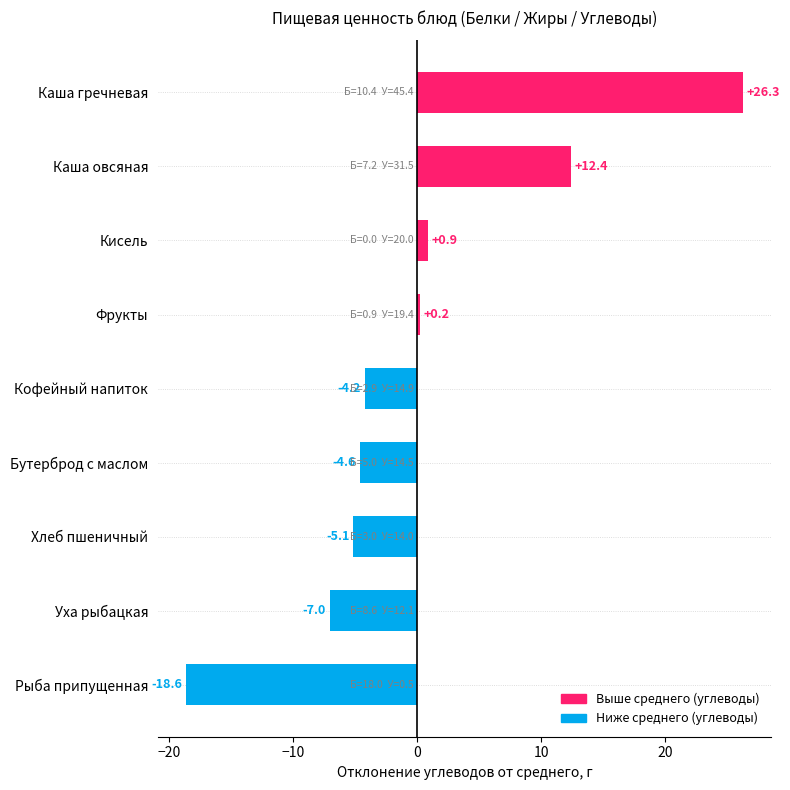

What is the difference between the values at Кисель and Хлеб пшеничный?

6.0